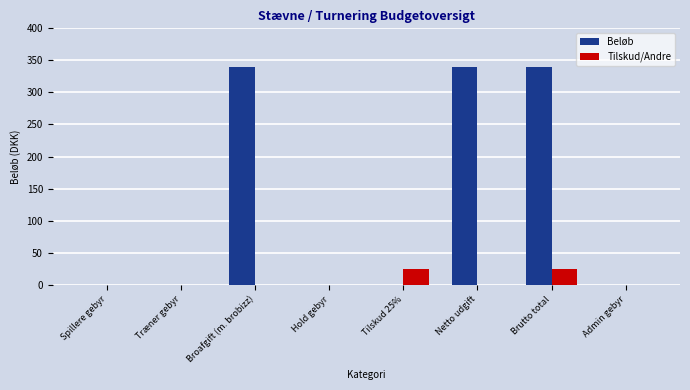

At which category is the sum across all series the highest?

Brutto total